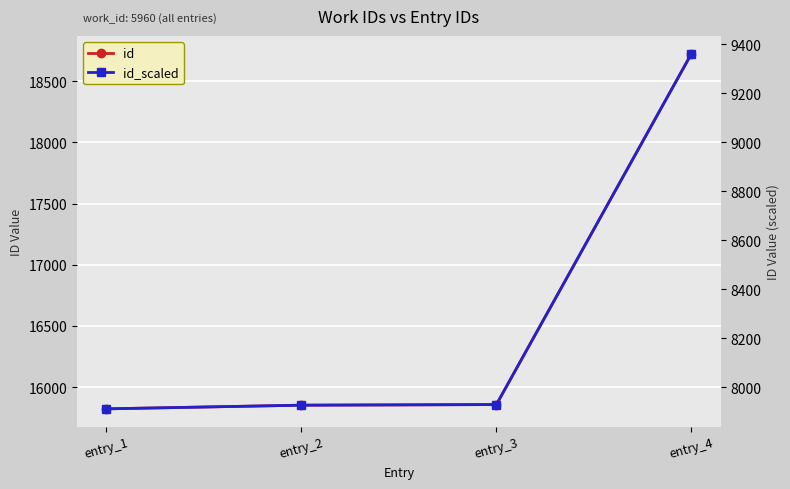

What is the value of the id_scaled point at the 4th from the left?

9362.5